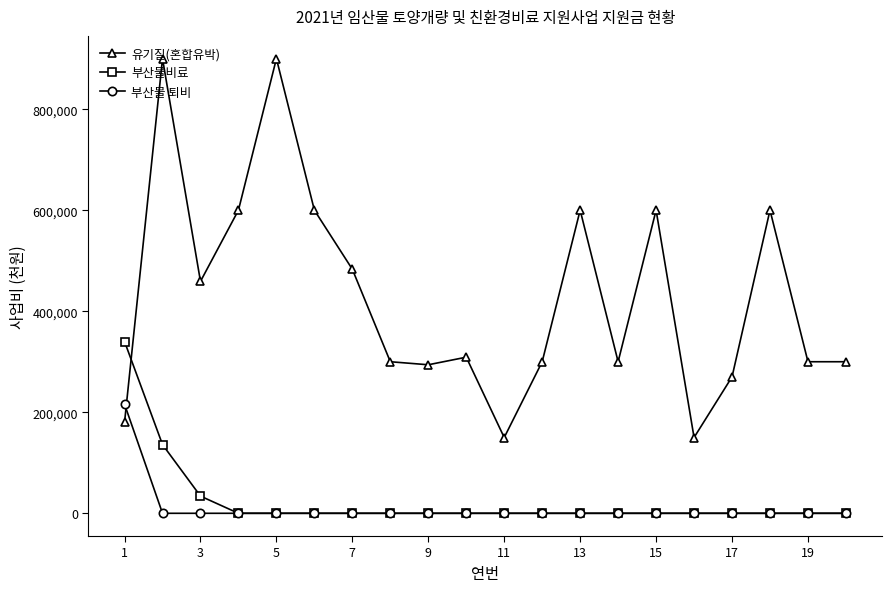

What is the greatest value displayed?

900000